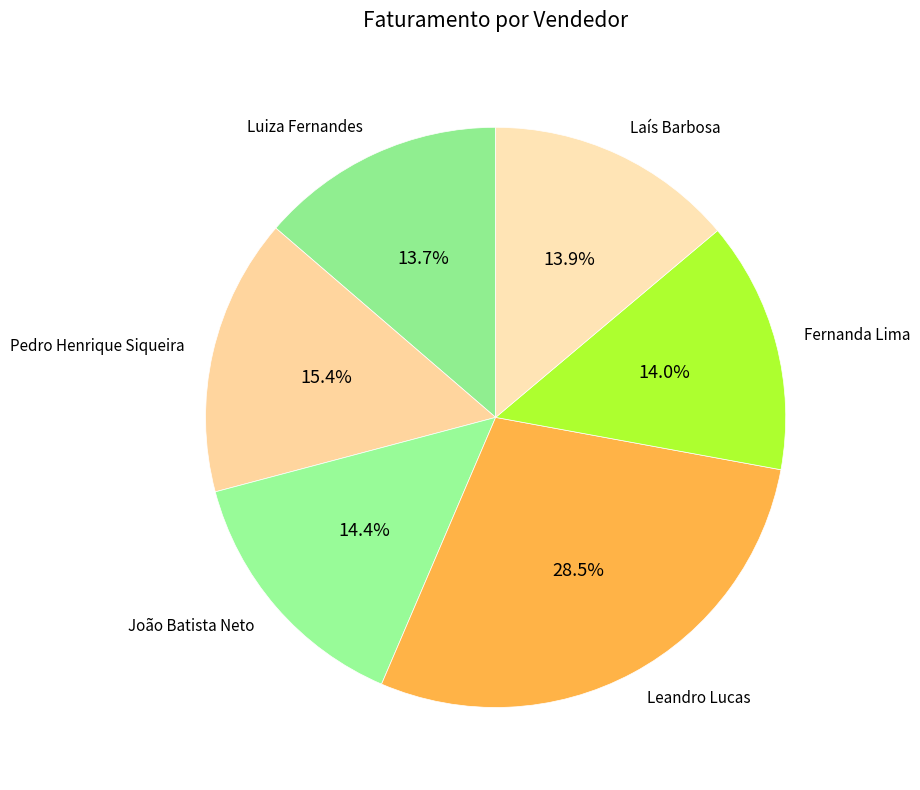

Do Pedro Henrique Siqueira and Fernanda Lima together represent more than half of the pie?

No